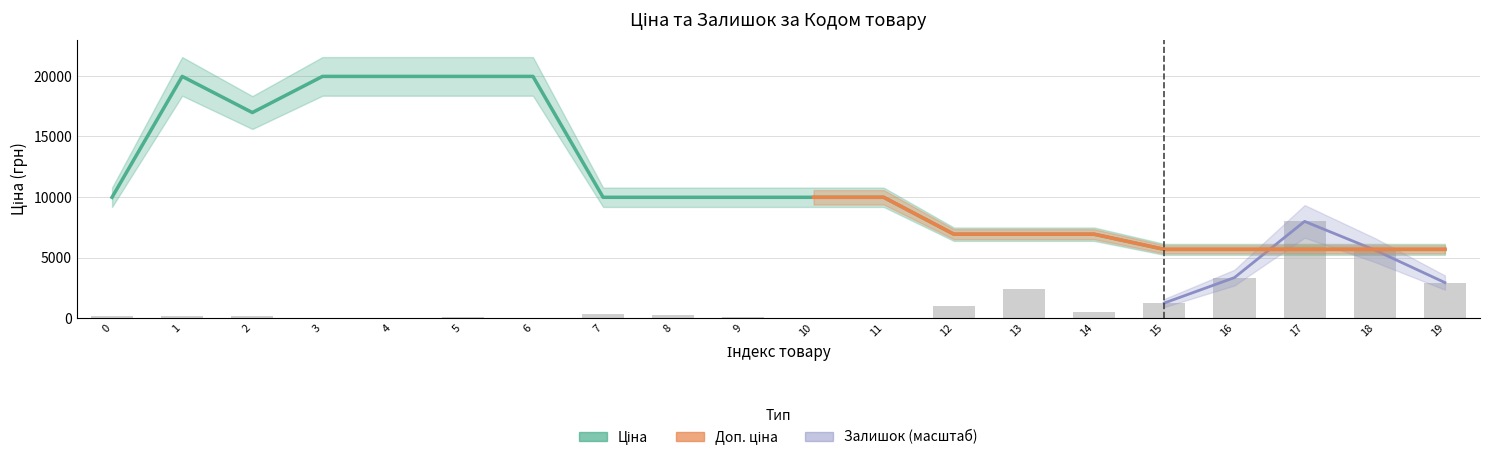

Which series changed the most between 1 and 14?

Ціна